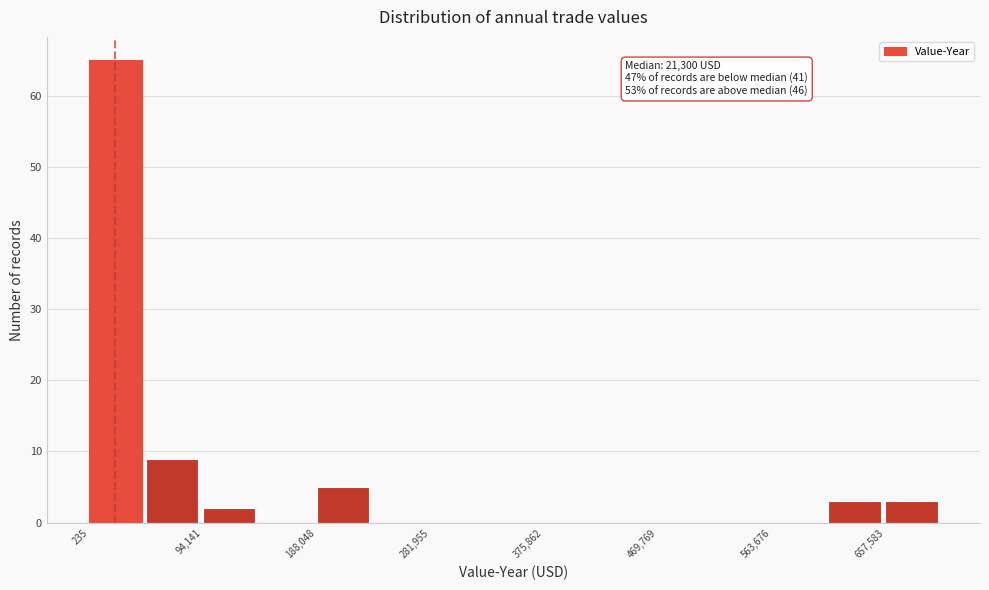

Which range on the x-axis has the tallest bar?

0 to 50000